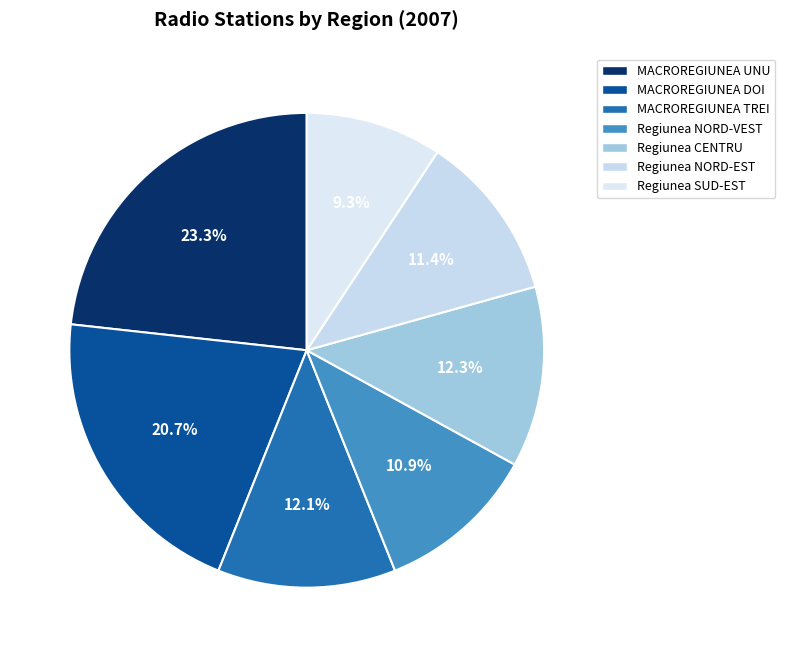

To the nearest percent, what is the difference between the Regiunea NORD-VEST and MACROREGIUNEA DOI slice percentages?

10%